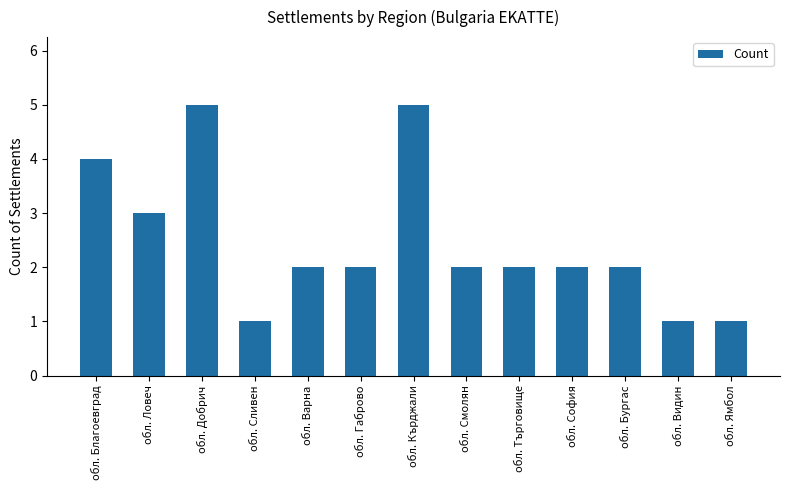

How many bars are there in total?

13